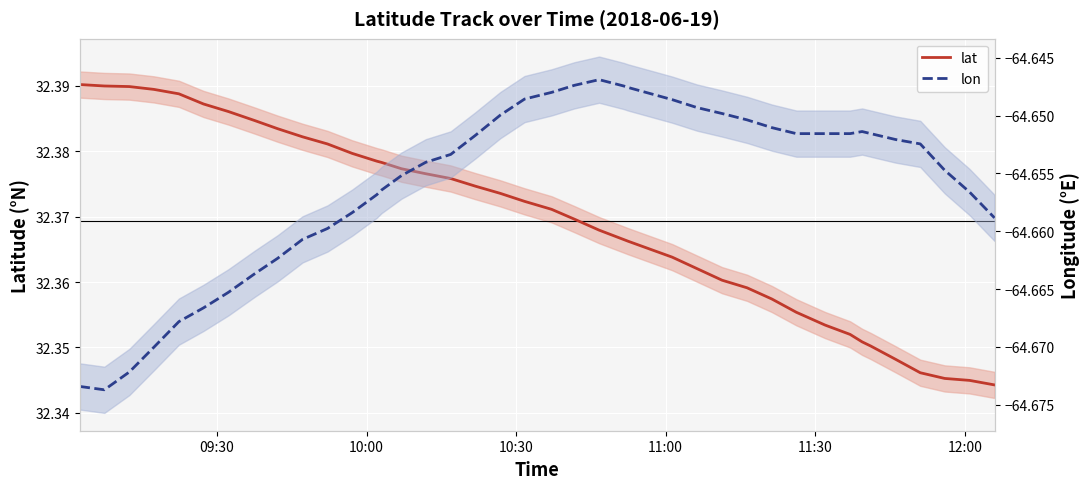

What is the value of the lat point at the 5th from the left?

32.4